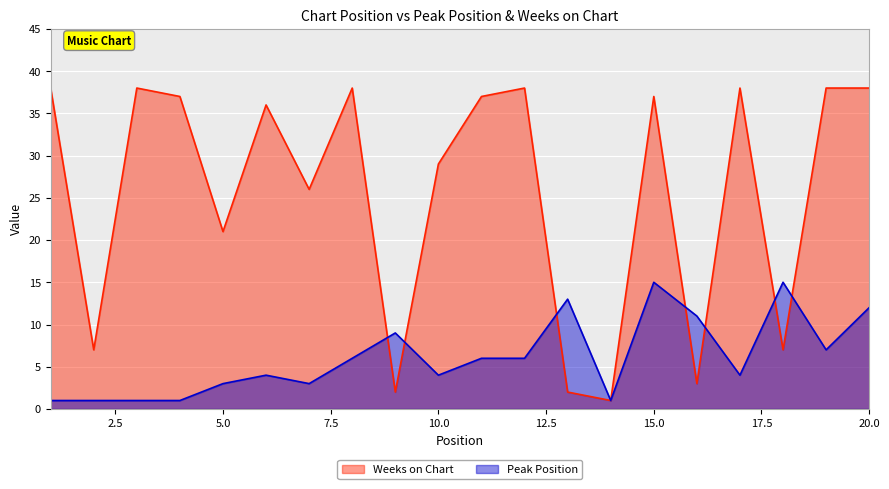

Which series ends up on top after the final intersection of Peak Position and Weeks on Chart?

Weeks on Chart